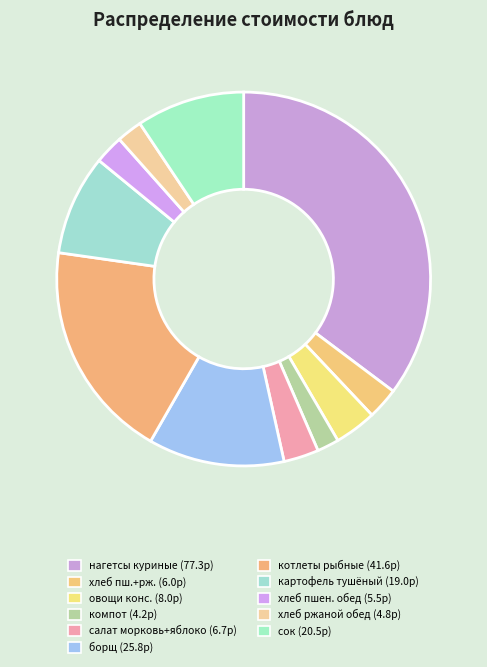

Which category has the smallest portion of the pie?

компот из ягод